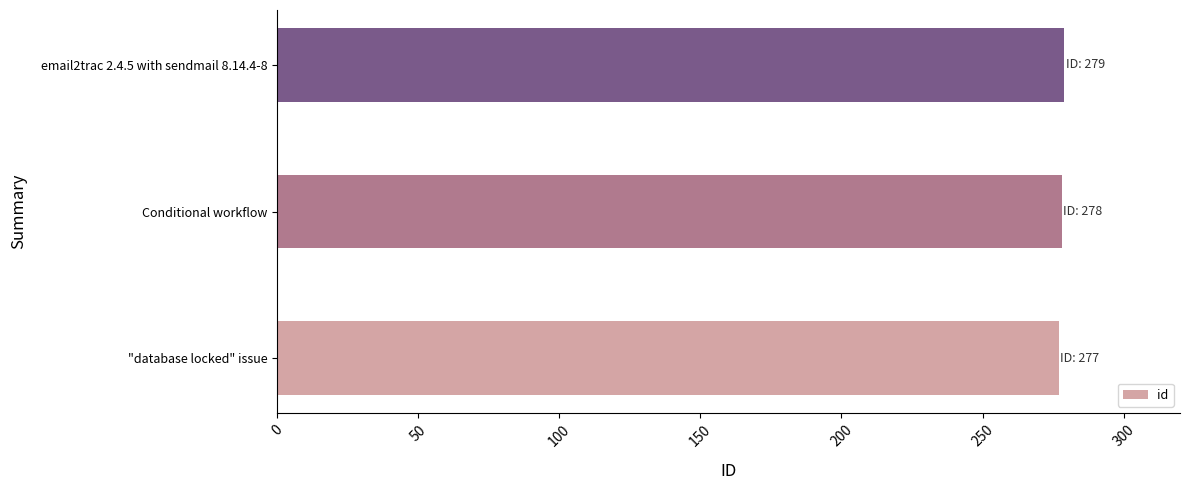

What is the difference between the maximum and minimum values?

2